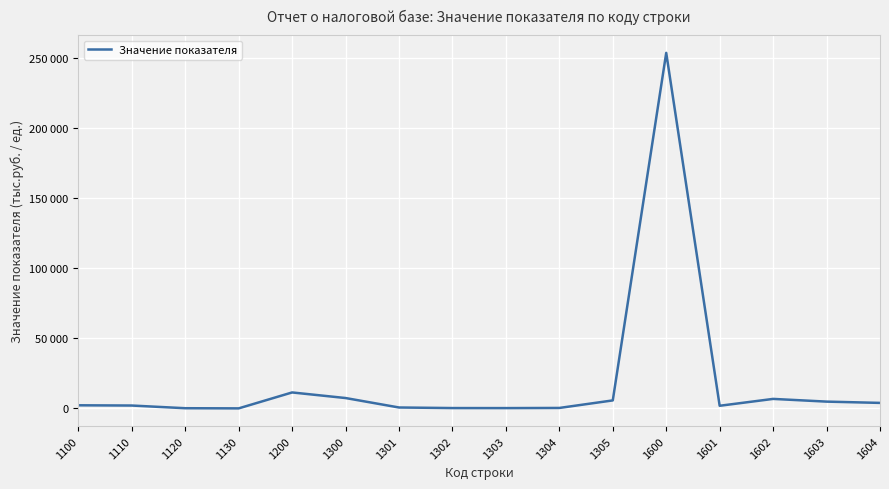

What is the sum of all values?

302210